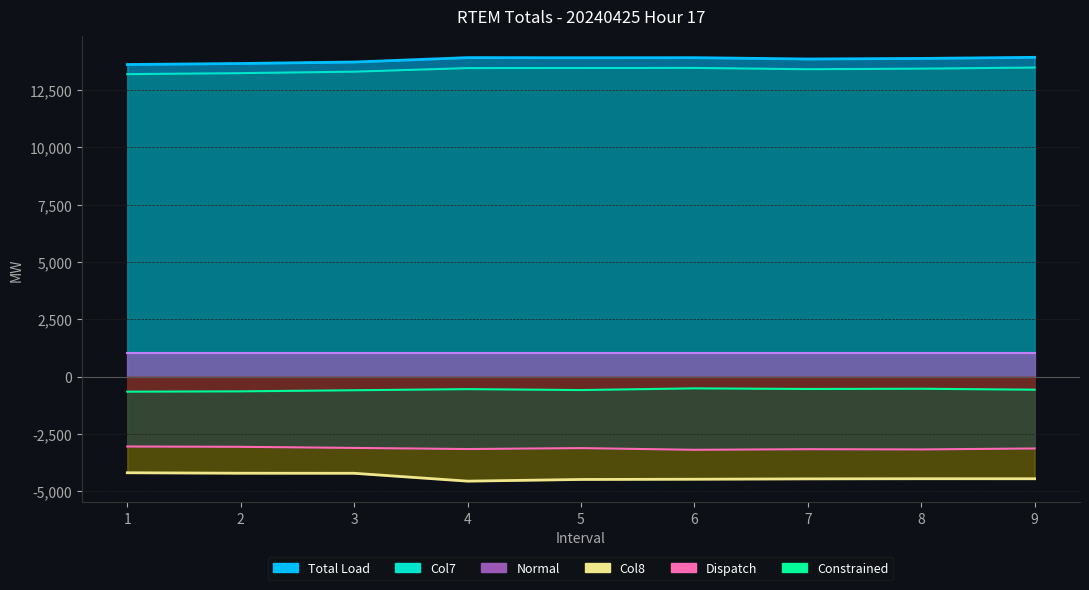

What is the difference between the second highest and minimum values in the Col8 (×10, neg) series?

345